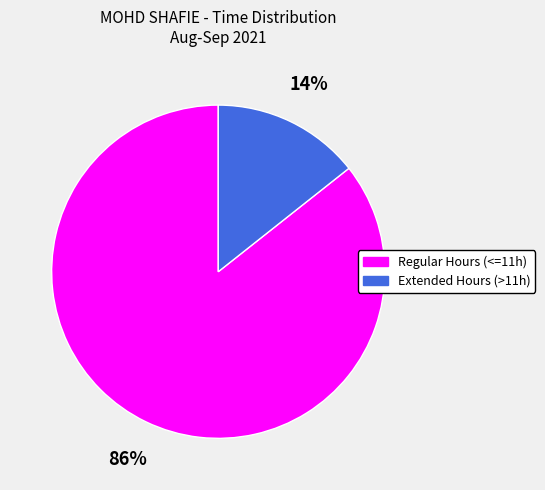

Count the number of slices in the pie.

2